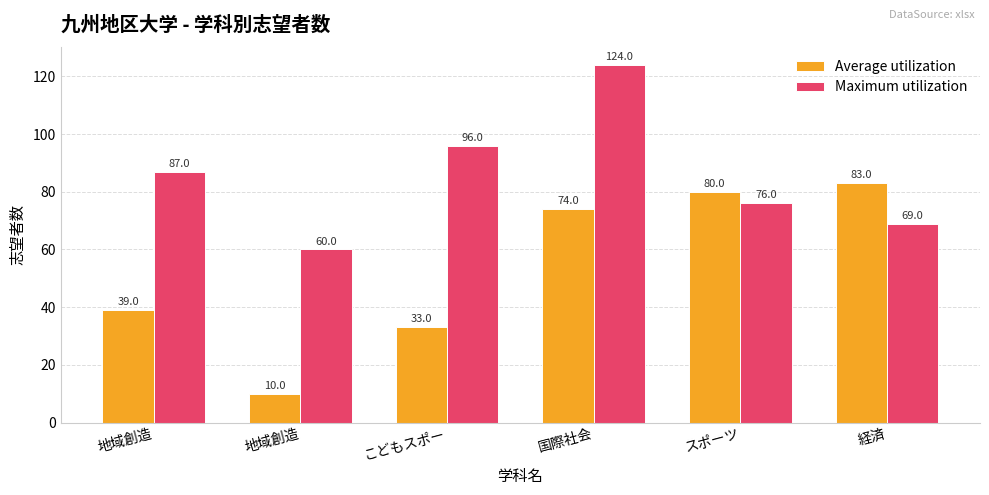

The value of Average utilization at こどもスポー is 33. True or false?

True